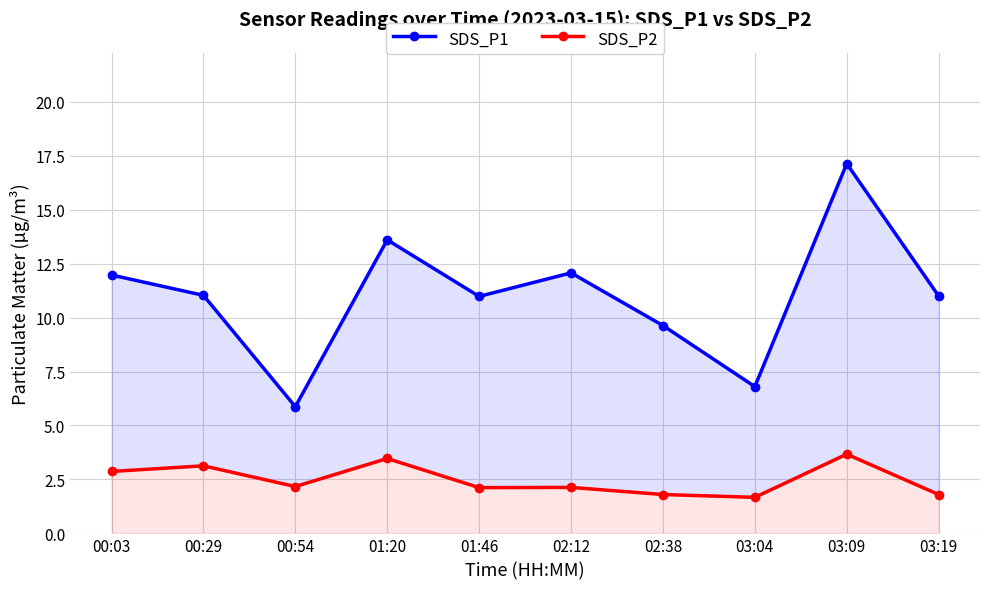

What are all the series names shown in the legend?

SDS_P1, SDS_P2